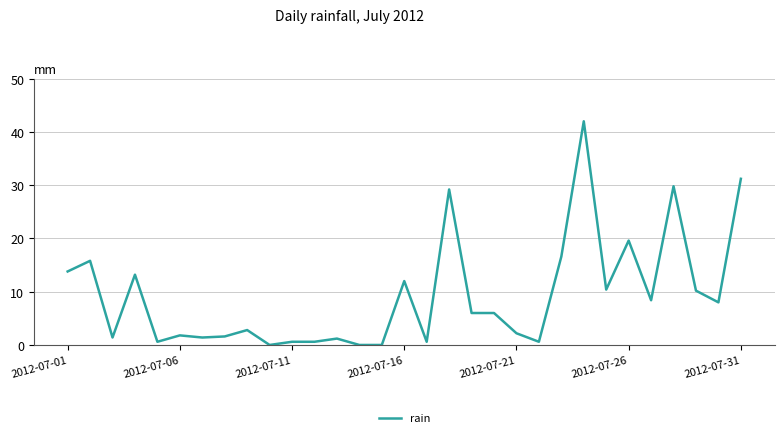

What is the maximum value shown in the chart?

42.0